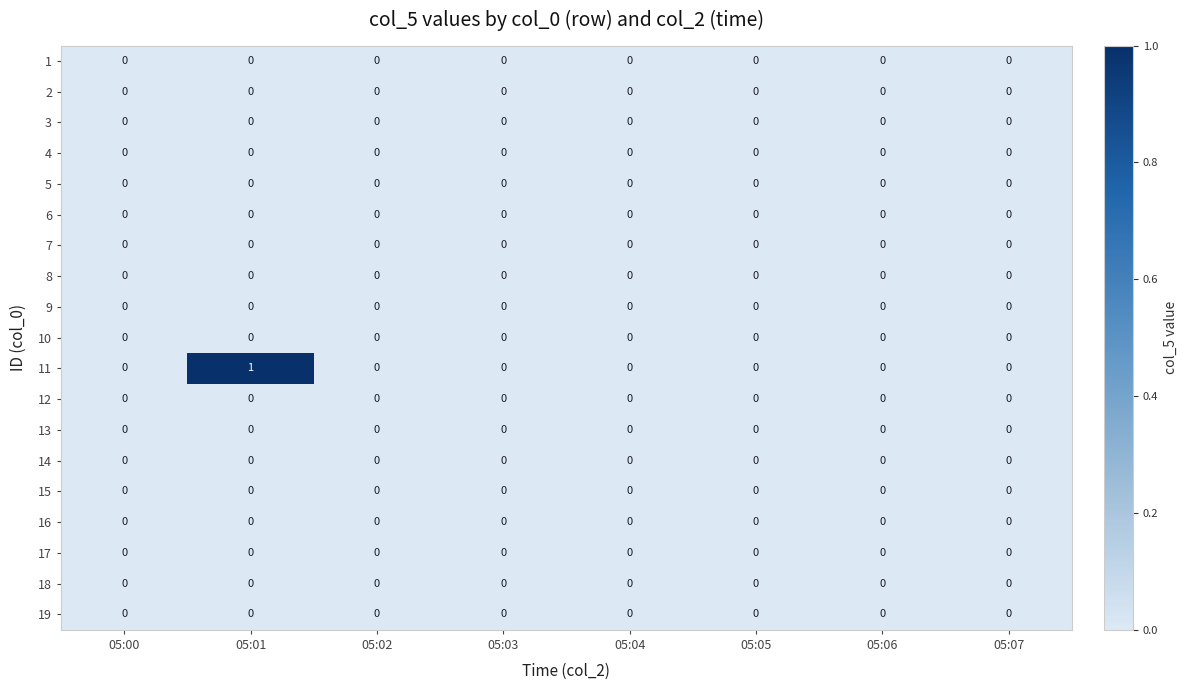

Between 05:01 and 05:04, which series saw the biggest shift?

11